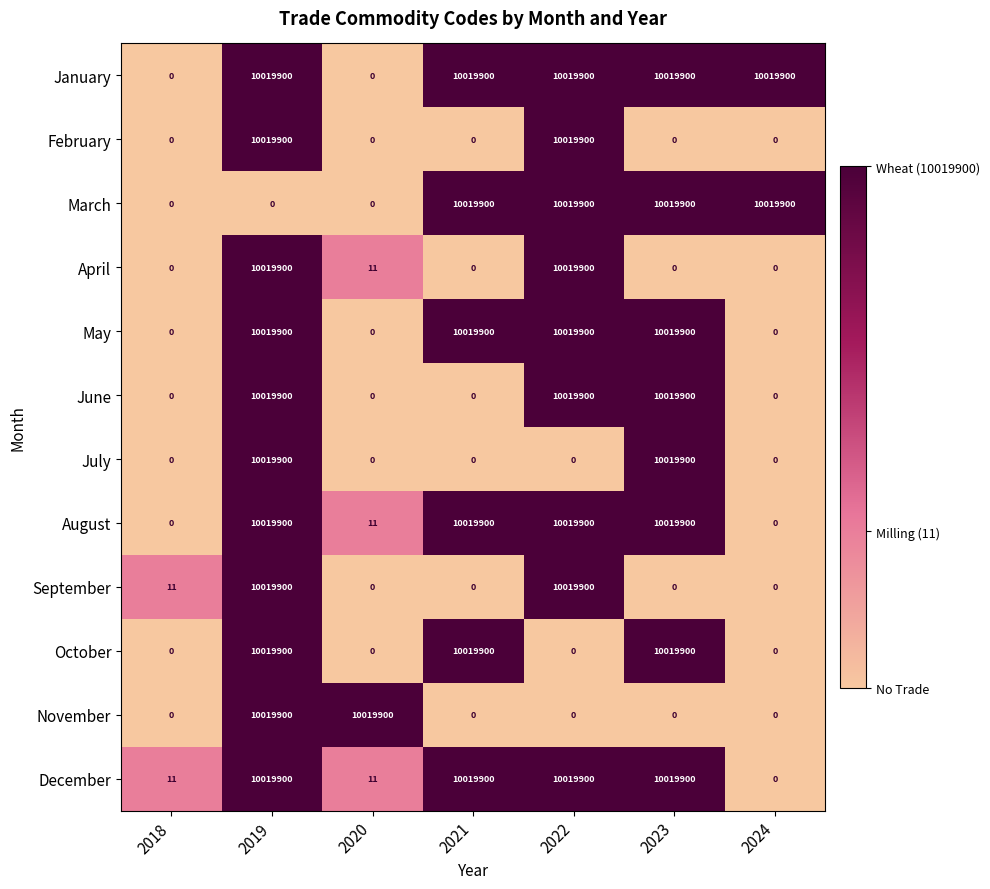

Is the value of January at 2020 greater than the value of August at 2020?

No